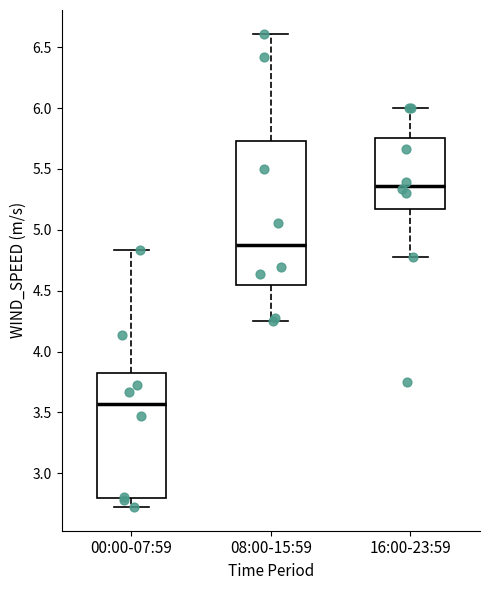

Which box's median line is the lowest?

00:00-07:59